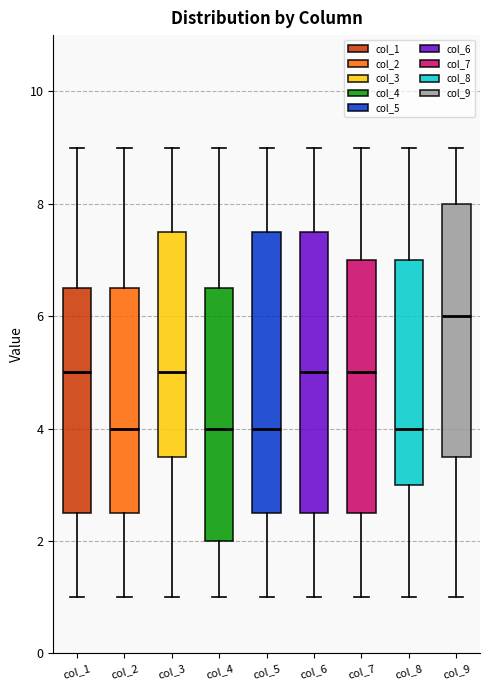

Reading left to right, read every box against the y-axis: the position of its median line, the range the box covers, and the ends of its whiskers. The values are not printed on the chart, so give them approximately, as read against the axis.

col_1: median 5.0, box 2.6 to 6.6, whiskers 1.0 to 9.0
col_2: median 4.0, box 2.6 to 6.6, whiskers 1.0 to 9.0
col_3: median 5.0, box 3.6 to 7.6, whiskers 1.0 to 9.0
col_4: median 4.0, box 2.0 to 6.6, whiskers 1.0 to 9.0
col_5: median 4.0, box 2.6 to 7.6, whiskers 1.0 to 9.0
col_6: median 5.0, box 2.6 to 7.6, whiskers 1.0 to 9.0
col_7: median 5.0, box 2.6 to 7.0, whiskers 1.0 to 9.0
col_8: median 4.0, box 3.0 to 7.0, whiskers 1.0 to 9.0
col_9: median 6.0, box 3.6 to 8.0, whiskers 1.0 to 9.0